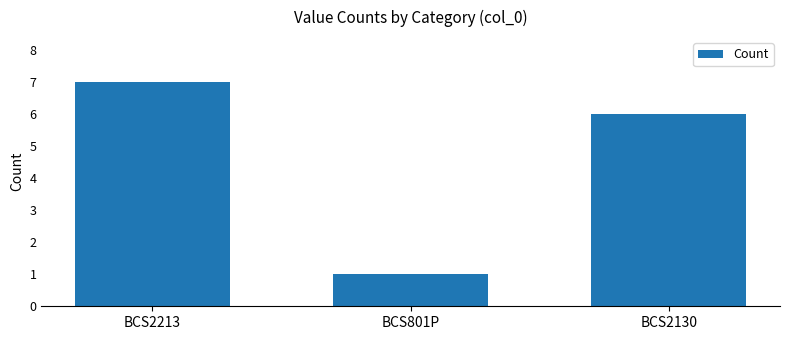

Reading left to right, list all the values displayed in this chart.

7	1	6